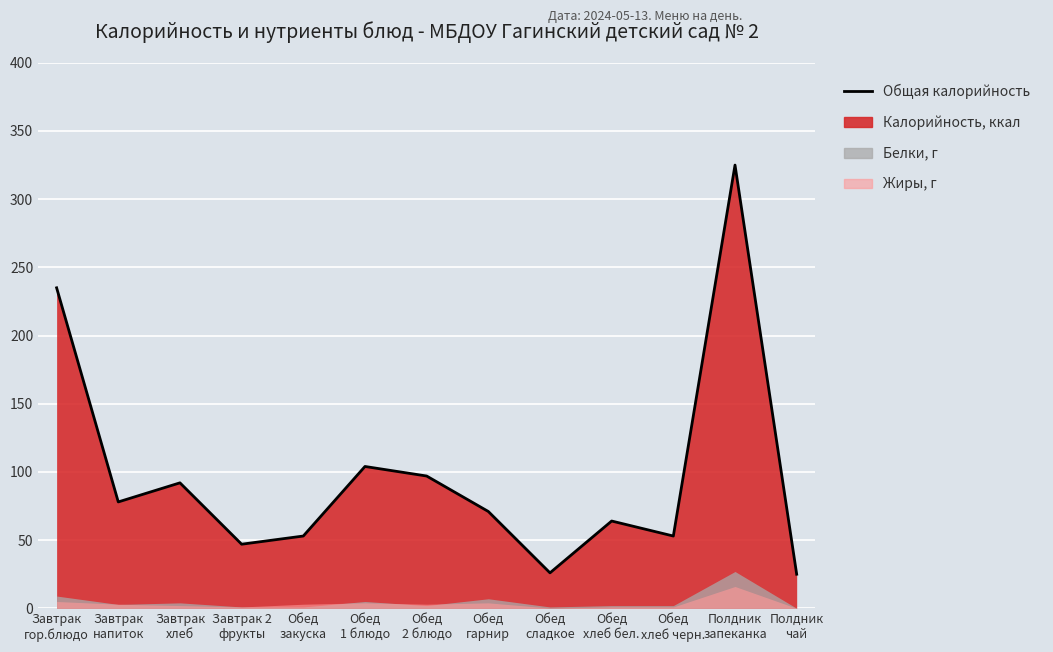

Rank the categories by Белки value from highest to lowest.

Полдник
запеканка, Завтрак
гор.блюдо, Обед
гарнир, Обед
1 блюдо, Завтрак
хлеб, Завтрак
напиток, Обед
2 блюдо, Обед
хлеб бел., Обед
хлеб черн., Завтрак 2
фрукты, Обед
закуска, Обед
сладкое, Полдник
чай